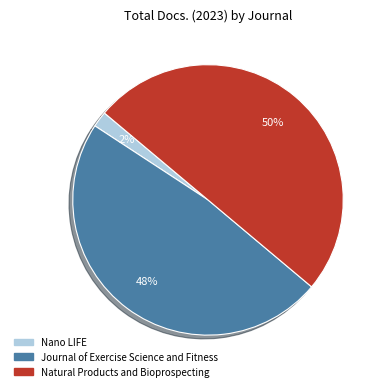

Does Journal of Exercise Science and Fitness represent more than half of the total?

No